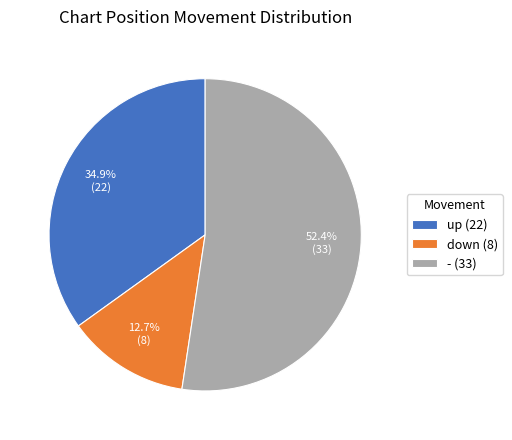

To the nearest percent, what portion does down represent?

13%